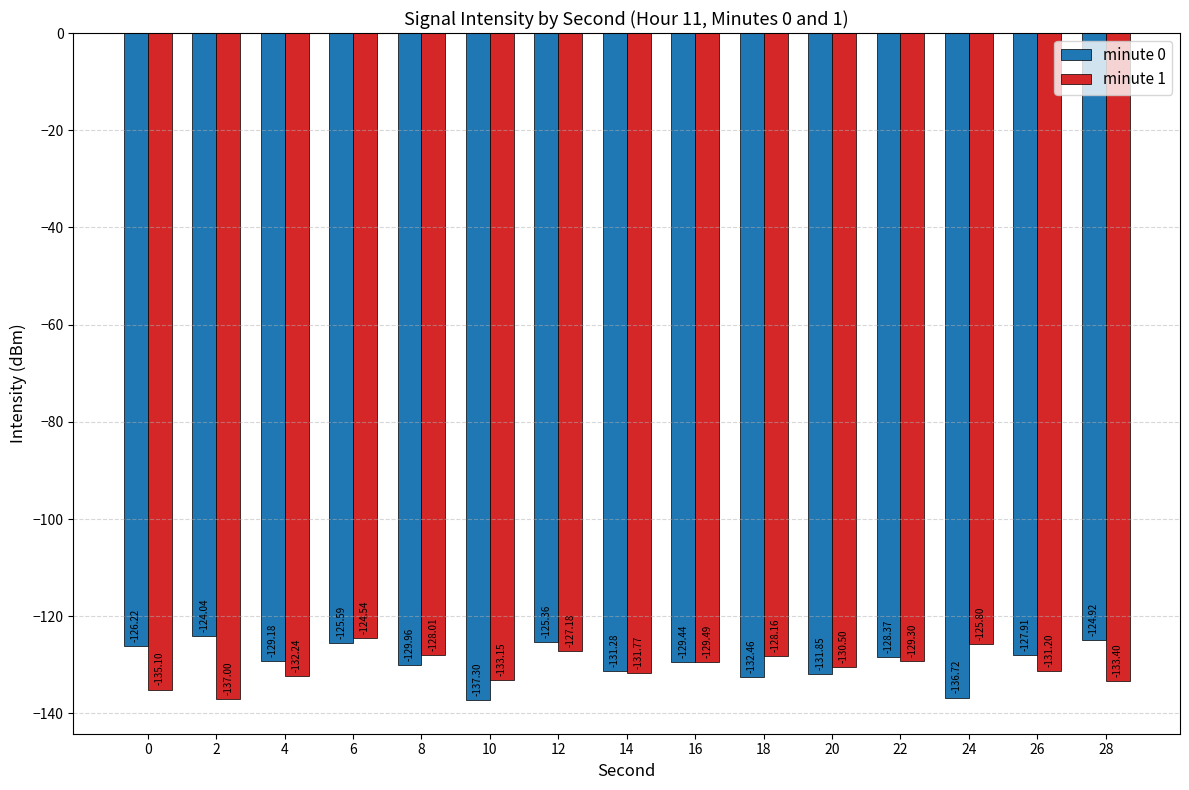

True or false: minute 1 has a value of -89.4 at 10.

False